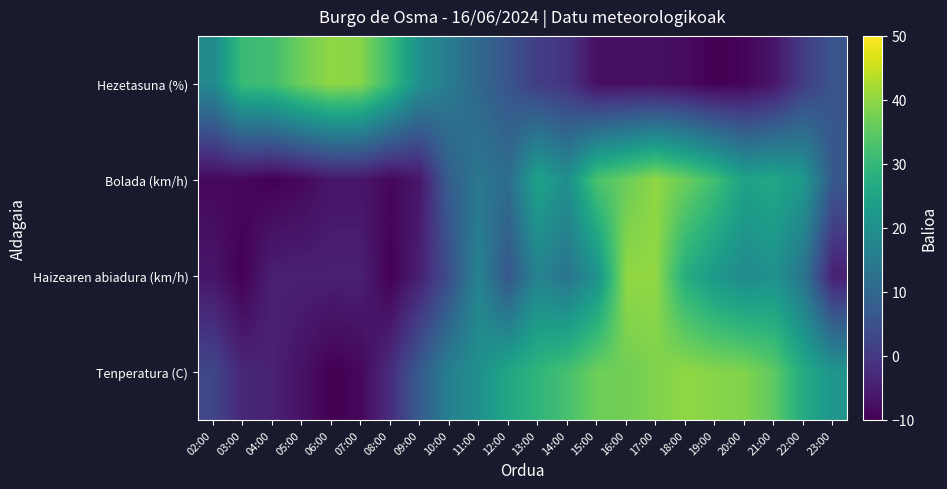

Rank the series at 10:00 from lowest to highest value.

Haizearen abiadura (km/h), Bolada (km/h), Hezetasuna (%), Tenperatura (C)